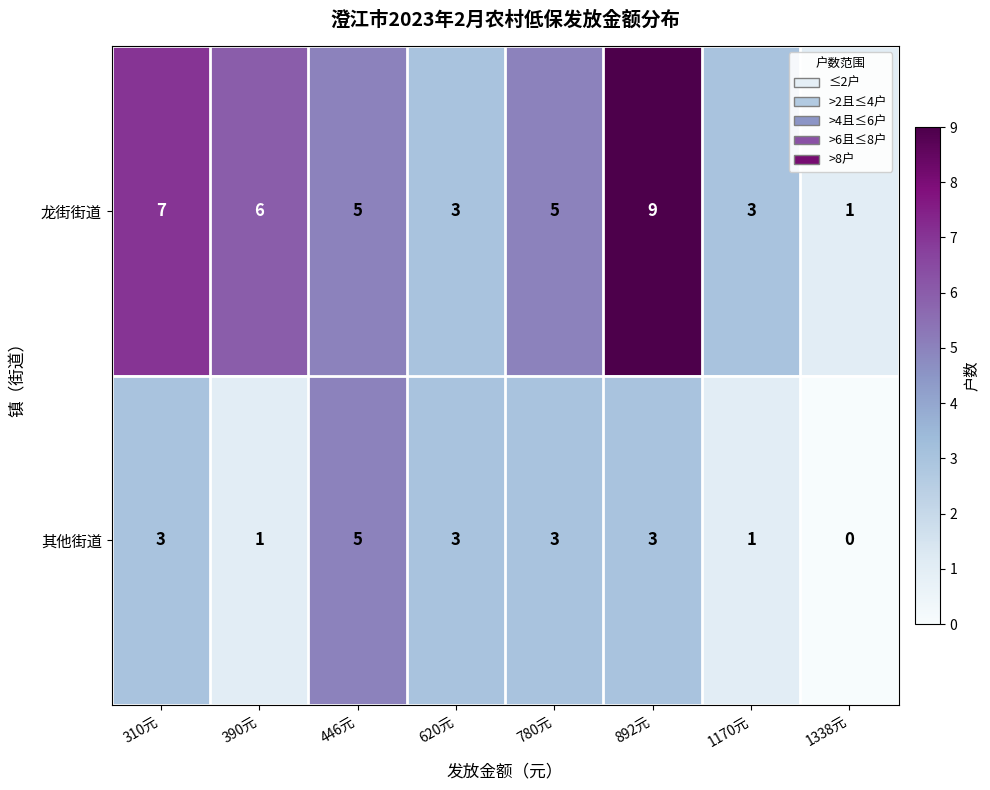

At which label does 龙街街道 first exceed 5?

310元